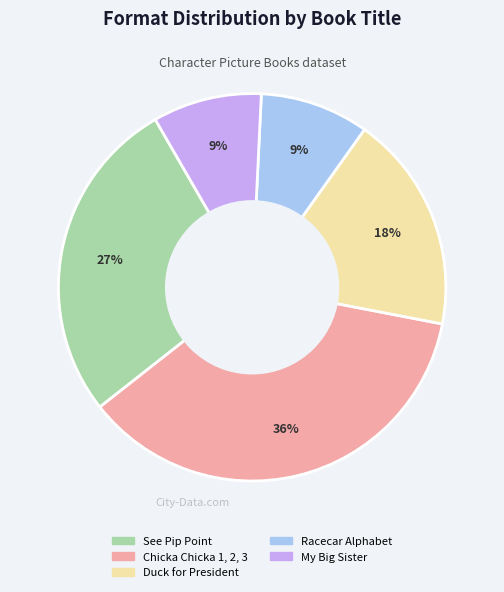

Approximately how many times larger is the value at My Big Sister compared to See Pip Point?

0.3